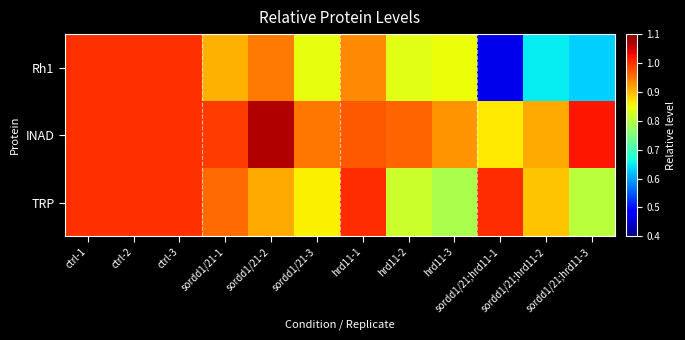

At ctrl-1, list the series in order from largest to smallest.

Rh1, INAD, TRP